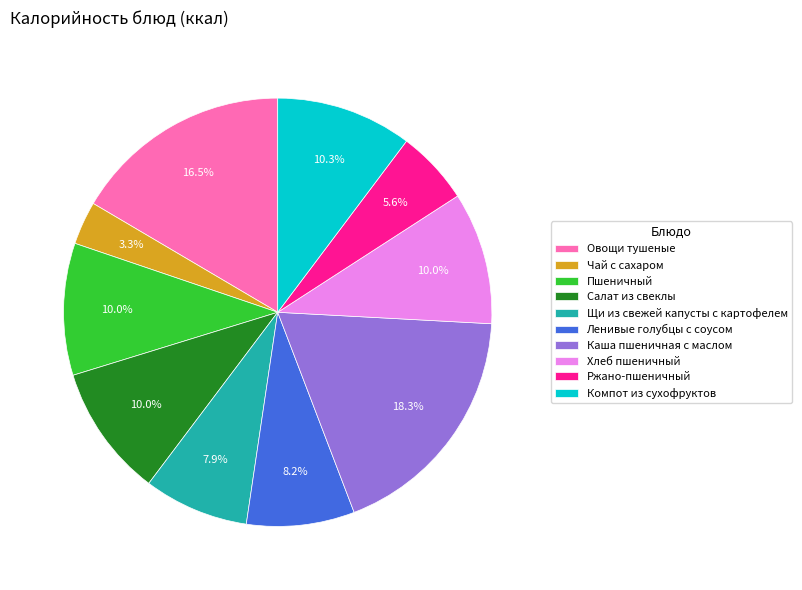

Which slice is the largest?

Каша пшеничная с маслом